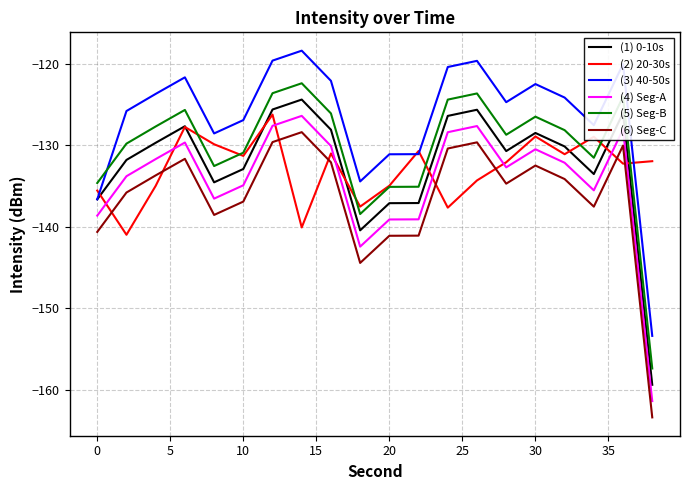

Which series has the largest total across all categories?

(3) 40-50s